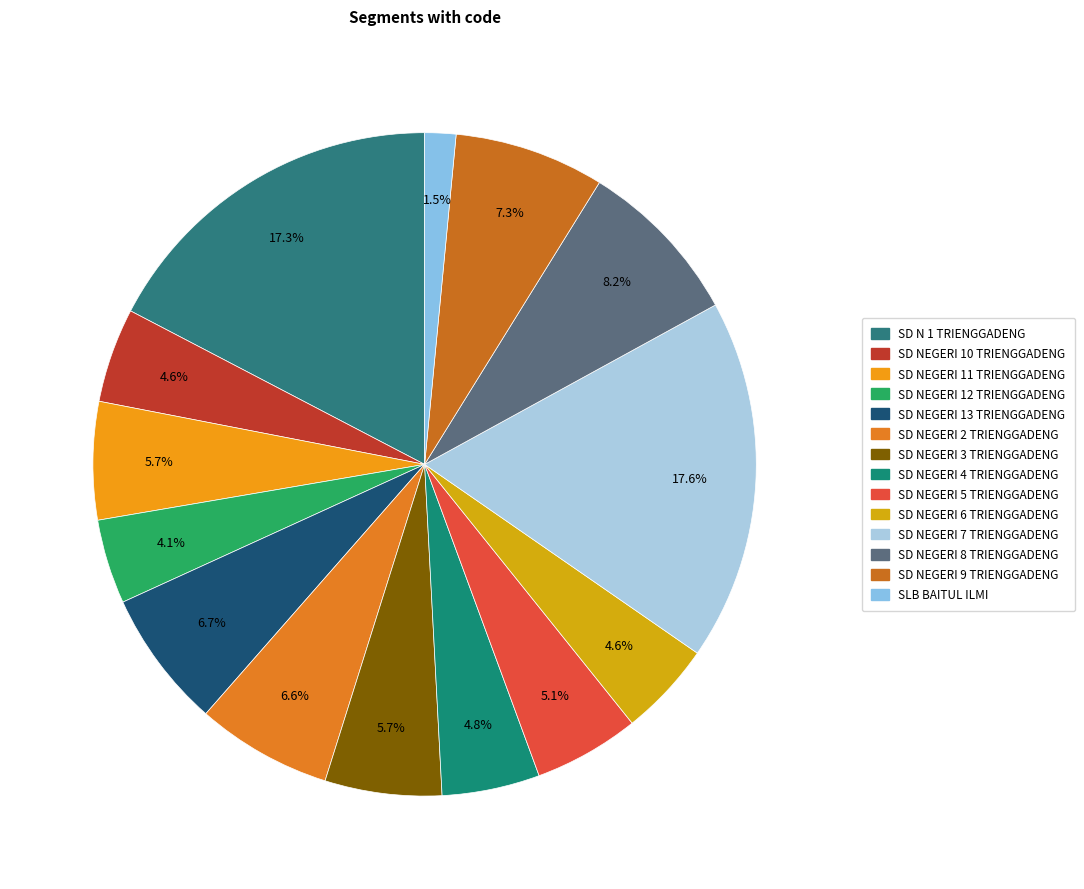

To the nearest percent, what is the difference between the largest and smallest slice percentages?

16%